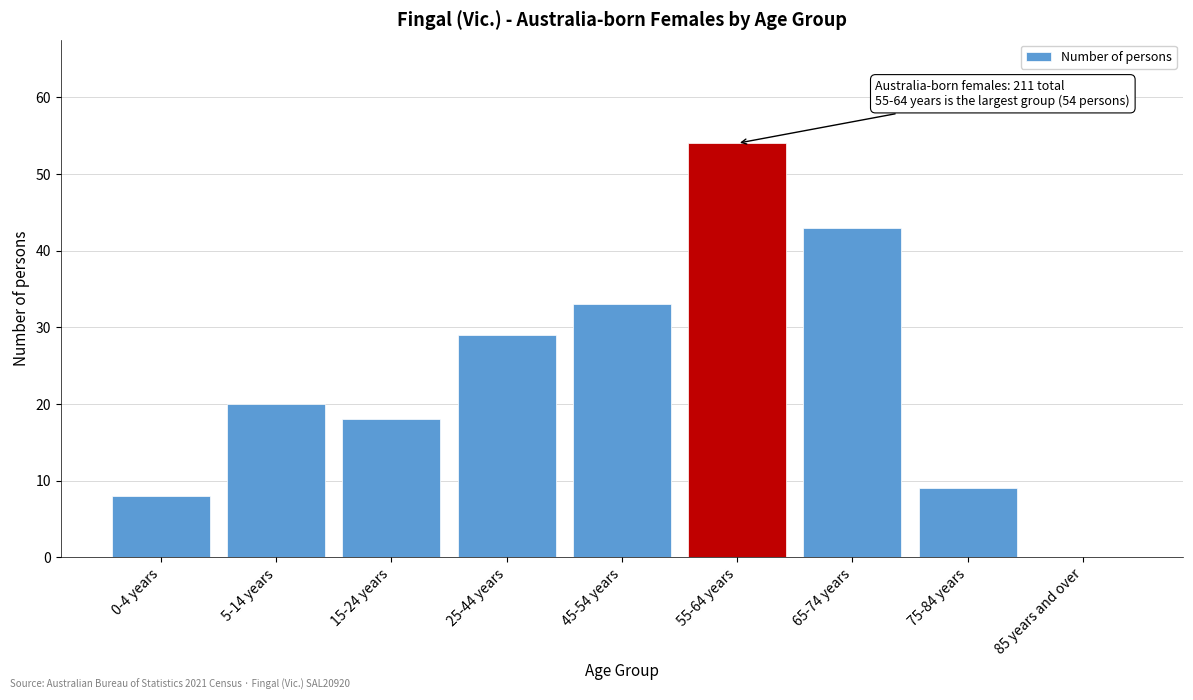

Reading right to left, transcribe all the data shown in this chart.

85 years and over=0	75-84 years=9	65-74 years=43	55-64 years=54	45-54 years=33	25-44 years=29	15-24 years=18	5-14 years=20	0-4 years=8